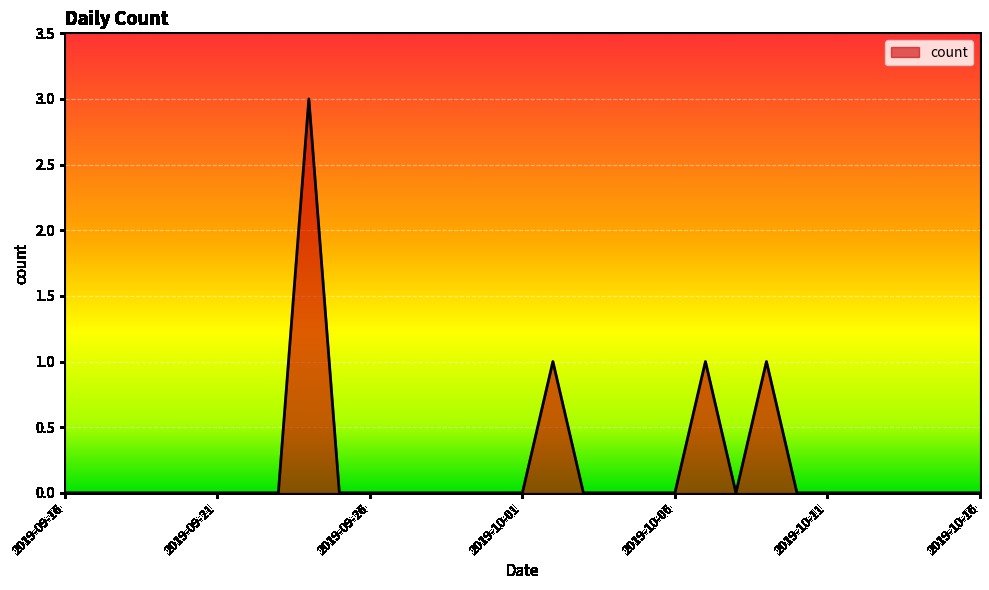

What is the difference between the maximum and minimum values?

3